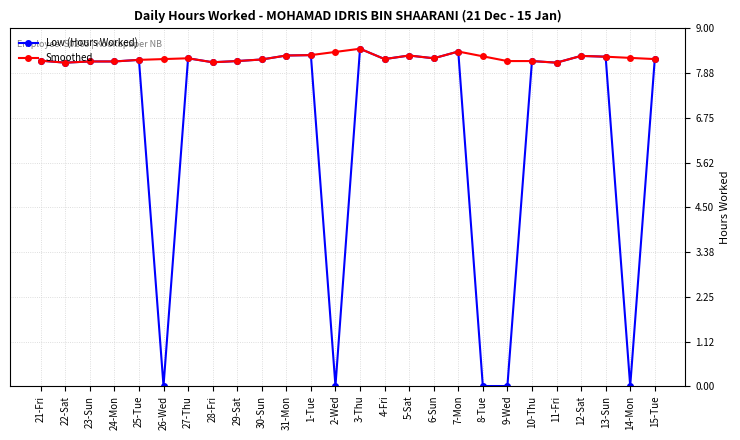

True or false: Smoothed has a value of 8.3 at 5-Sat.

True